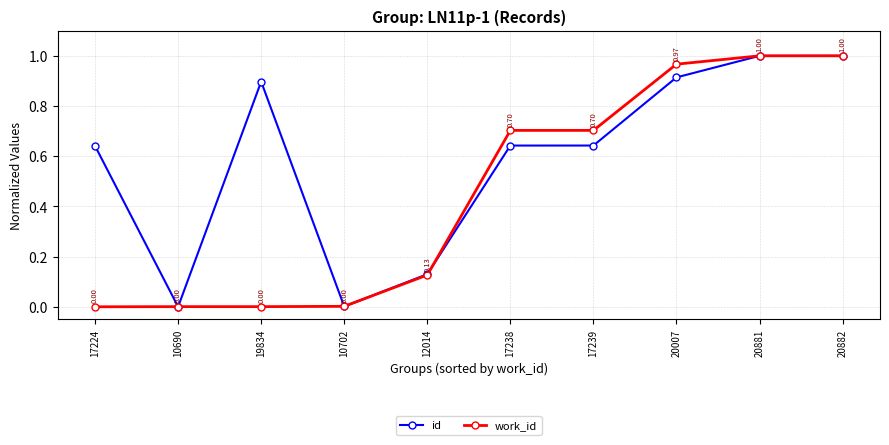

What are all the series names shown in the legend?

id, work_id